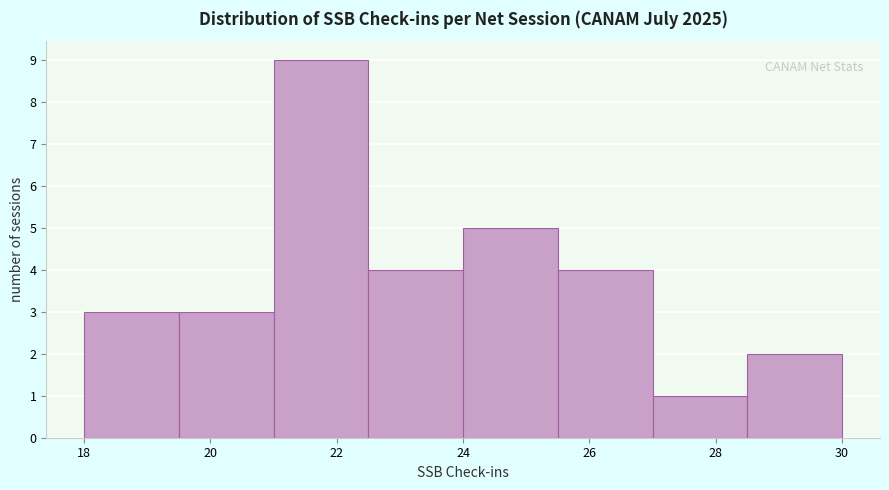

Over which range of the x-axis is the bar tallest?

21.0 to 22.5